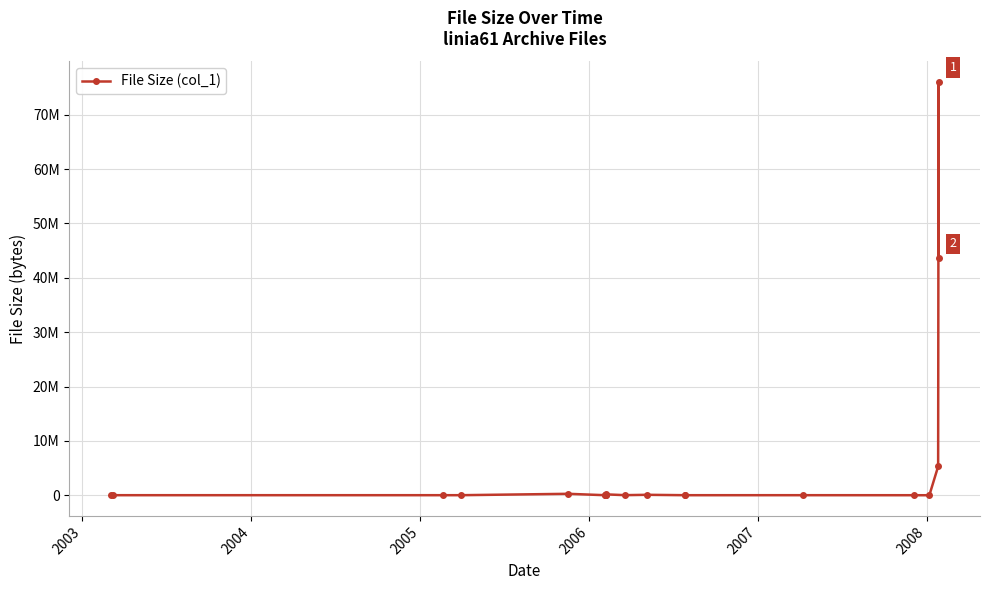

Where is the first local minimum?

2003